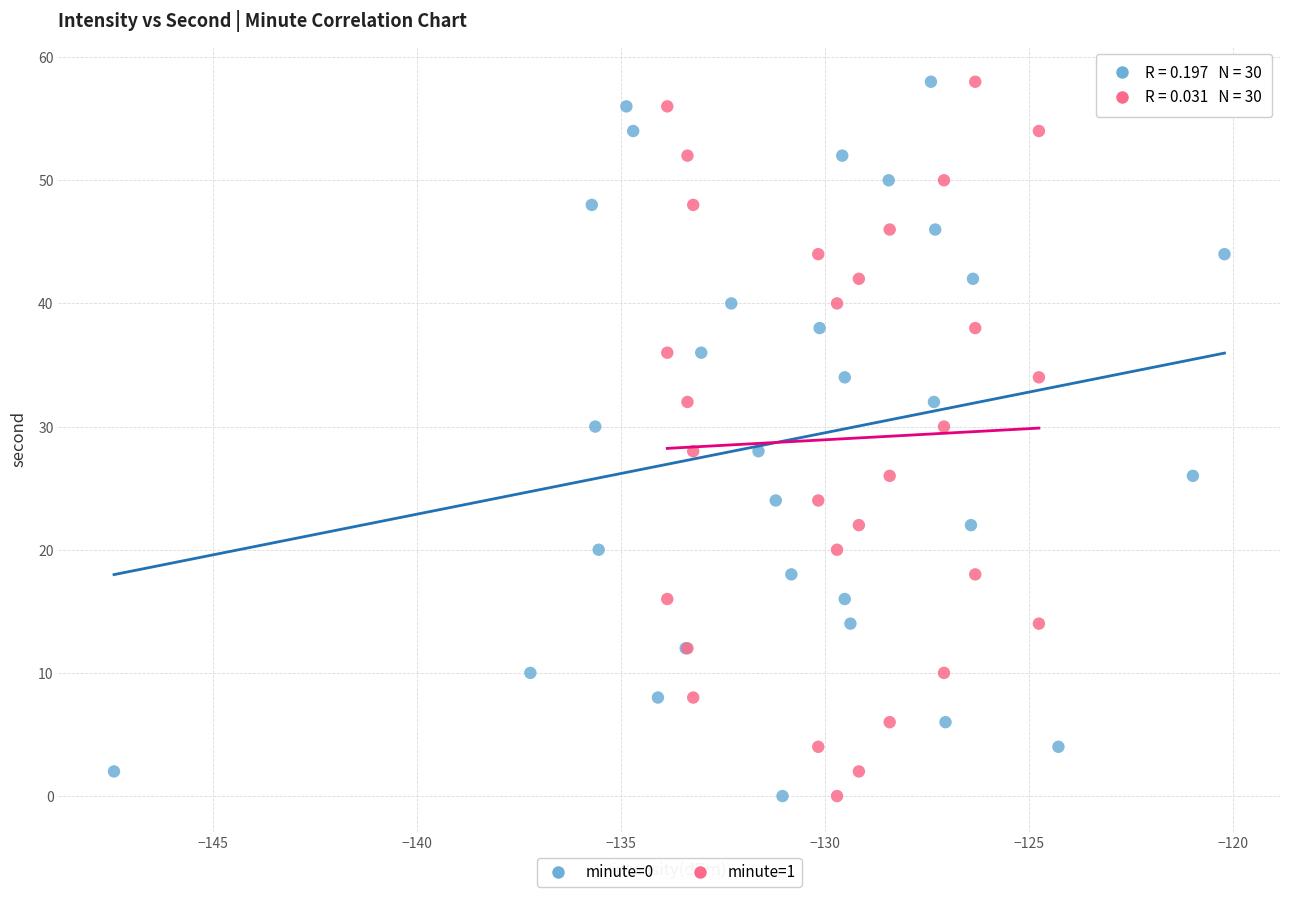

What are all the series names shown in the legend?

minute=0, minute=1